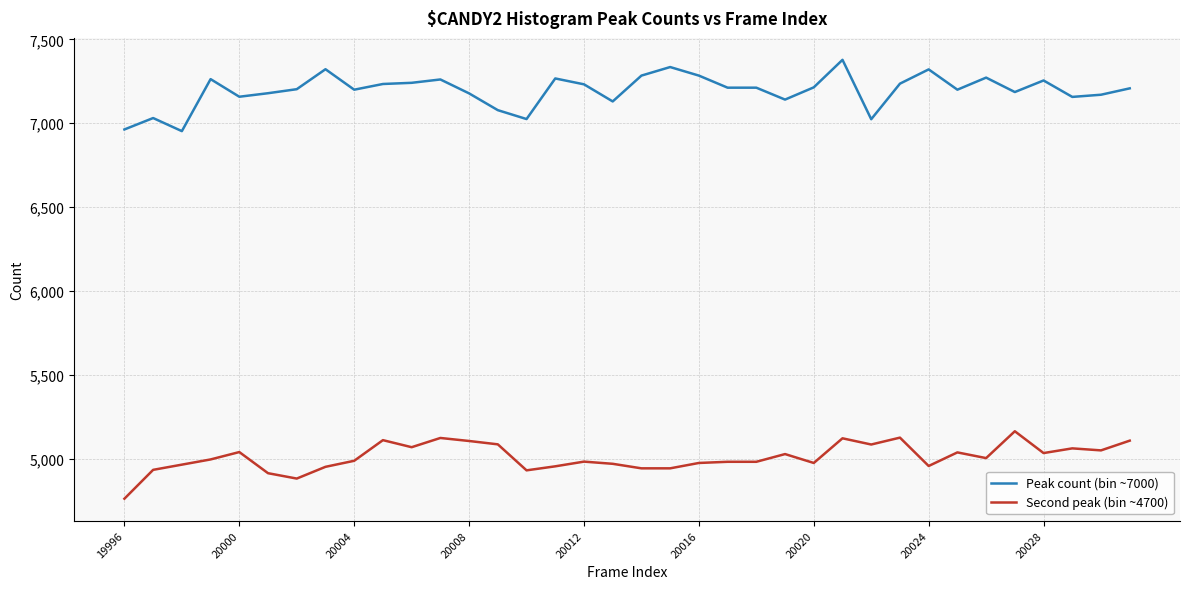

What is the difference between the maximum and minimum values in the Second peak (bin ~4700) series?

402